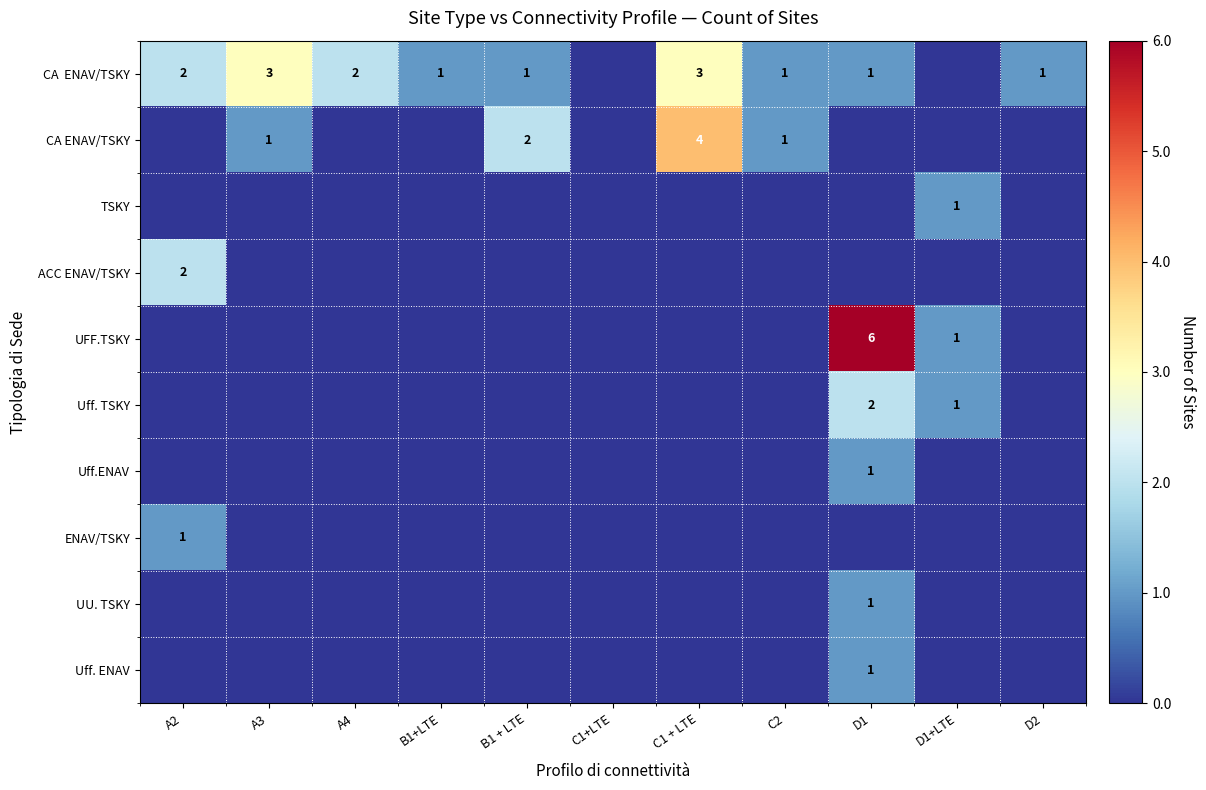

Is it true that ACC ENAV/TSKY equals 2 at A2?

True